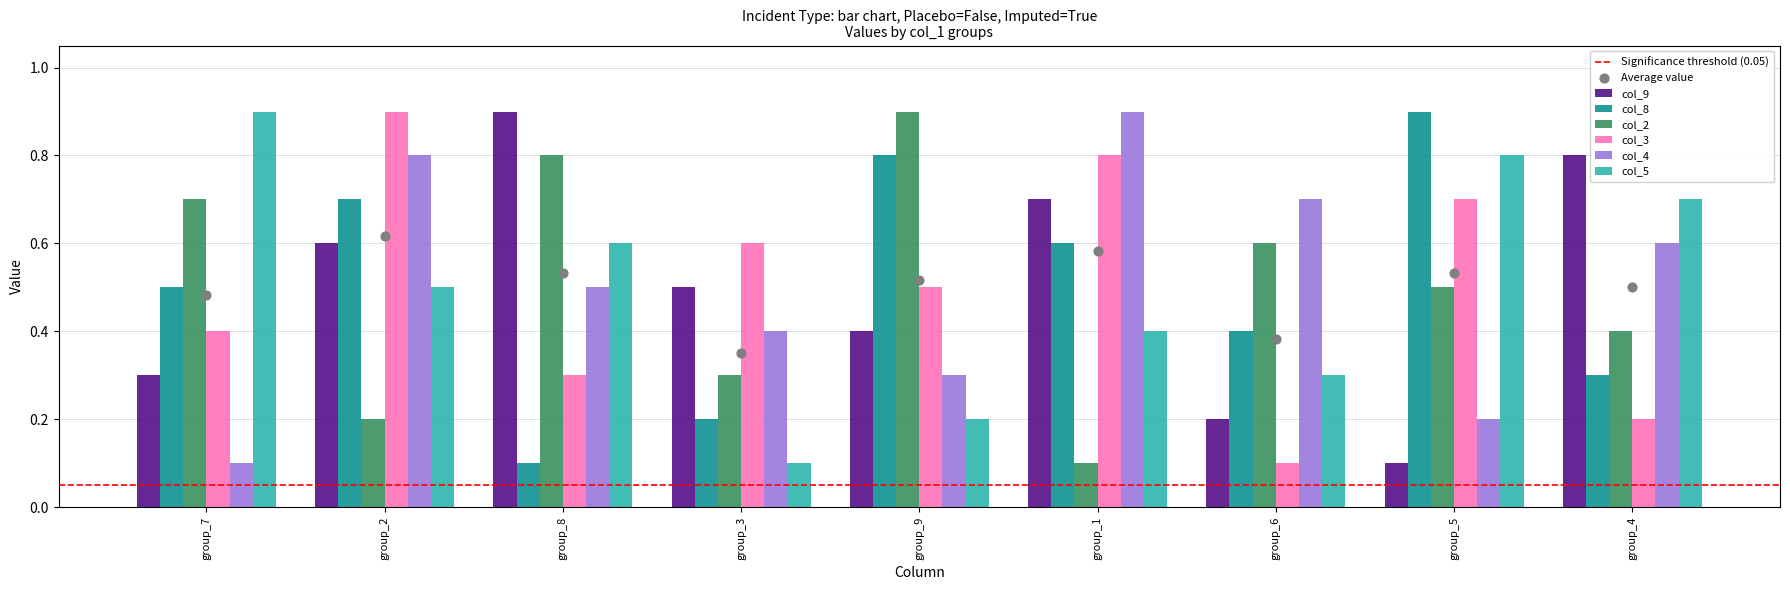

Which series contains the highest Y value?

col_9